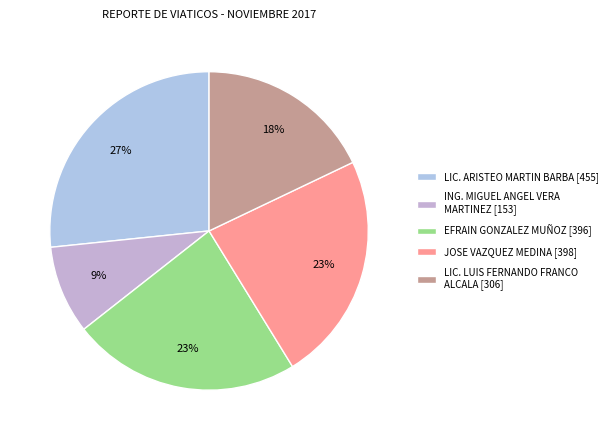

What percentage is NOT represented by ING. MIGUEL ANGEL VERA MARTINEZ?

91.0%